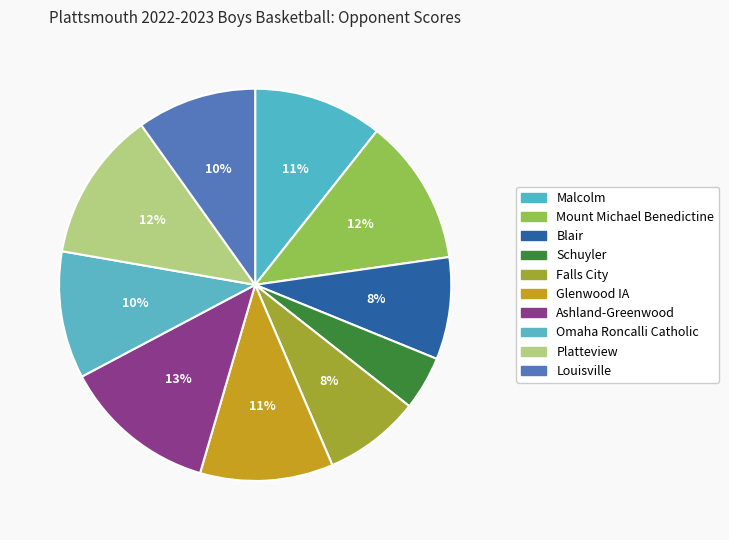

What is the ratio of the value at Schuyler to the value at Malcolm?

0.4